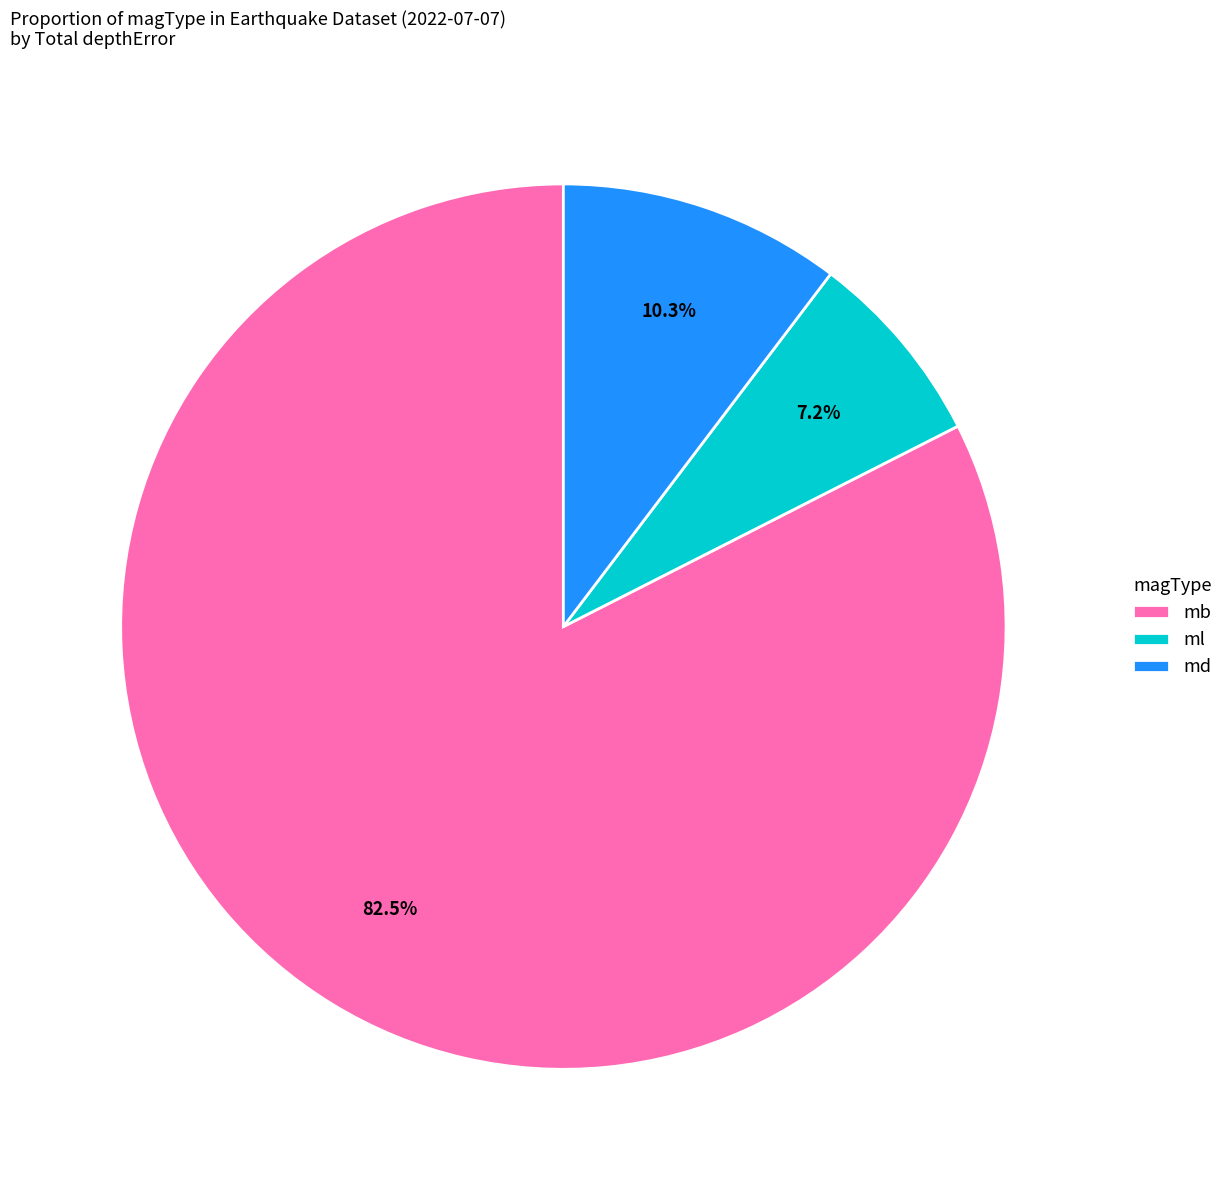

Which slice is the smallest?

ml